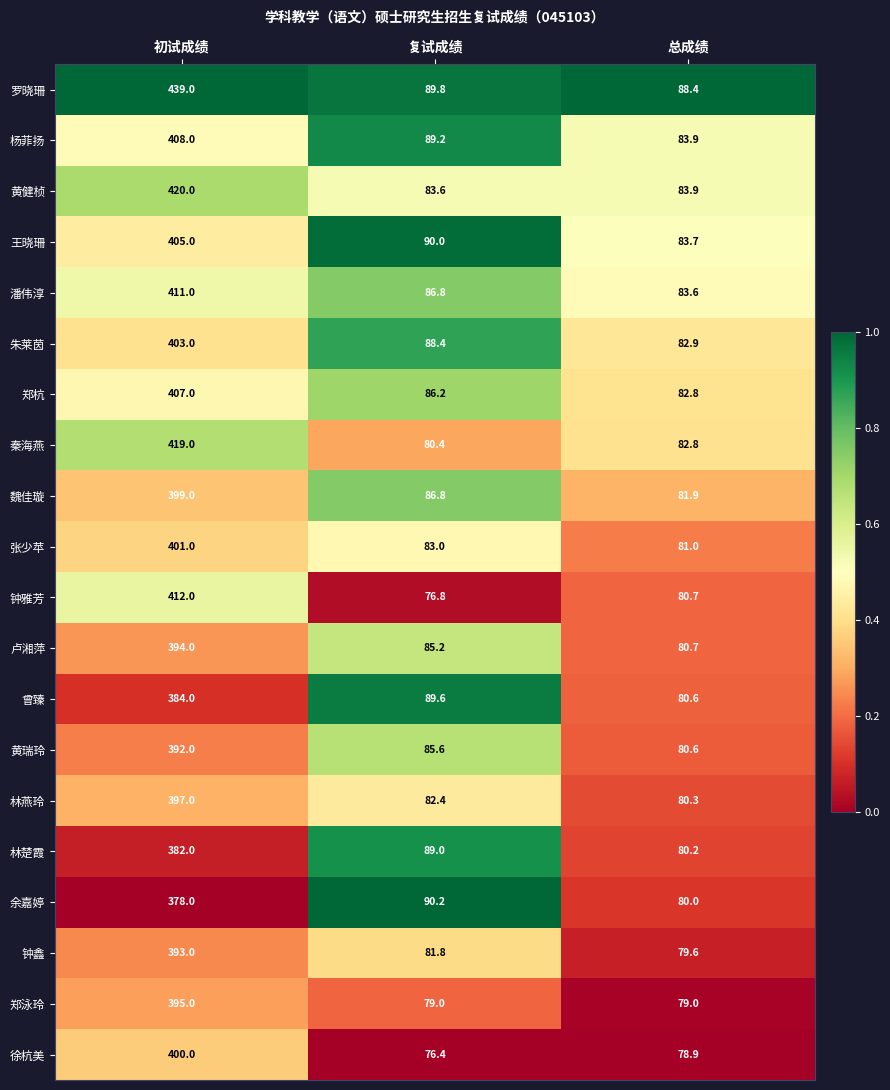

Count the 郑泳玲 values in the range 79 to 395.

3